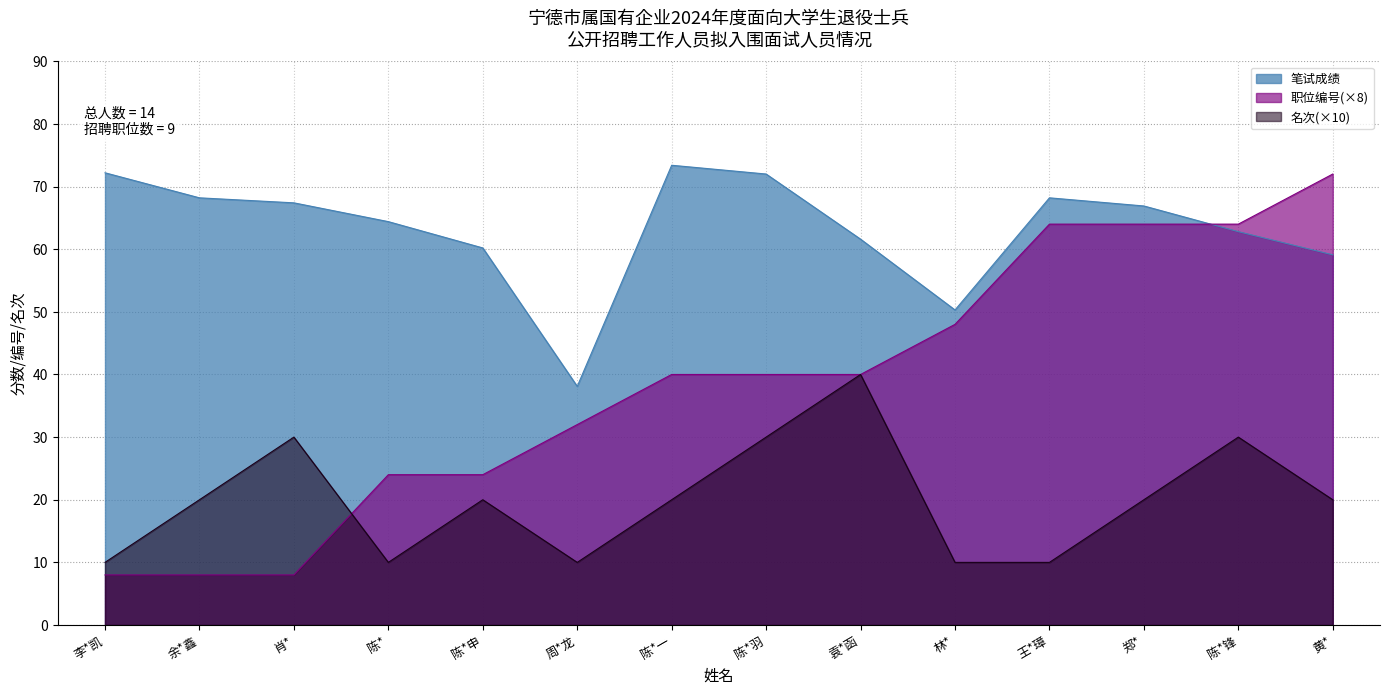

How many series are shown in this chart?

3